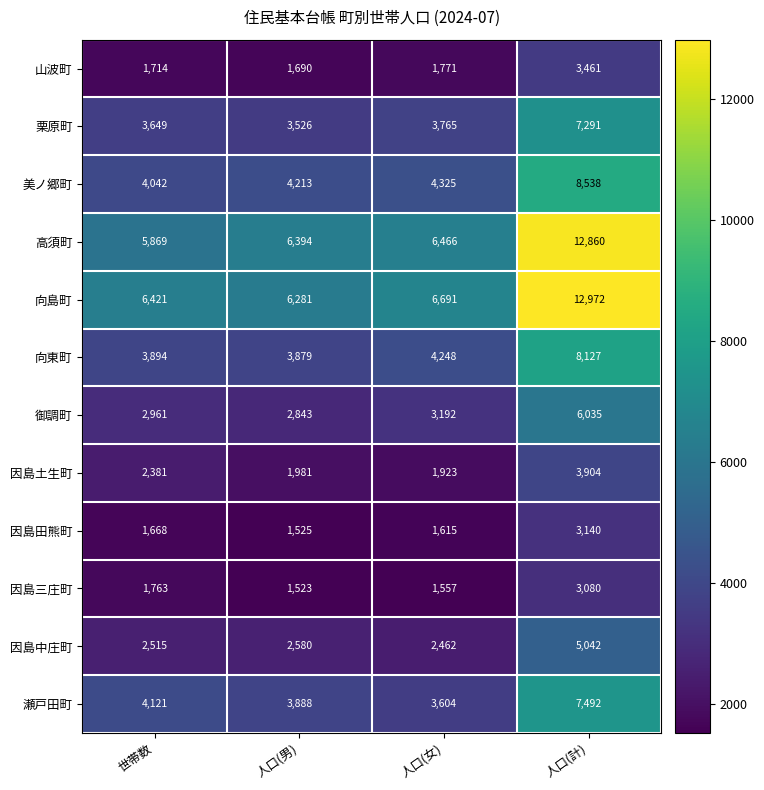

At which category is the sum across all series the highest?

人口(計)